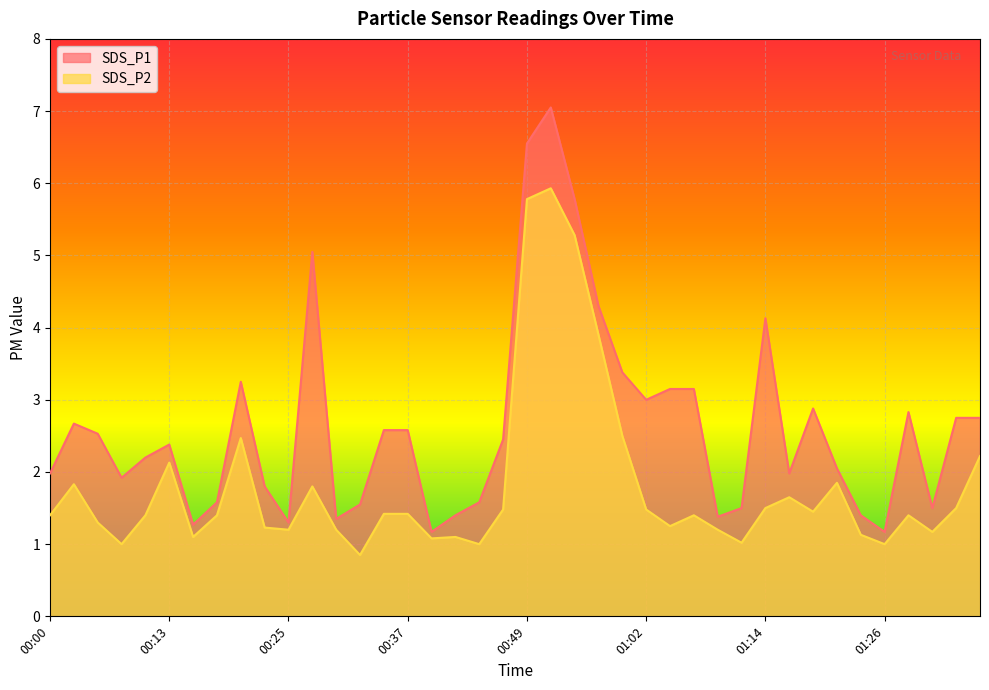

True or false: SDS_P1 and SDS_P2 cross at least once.

False